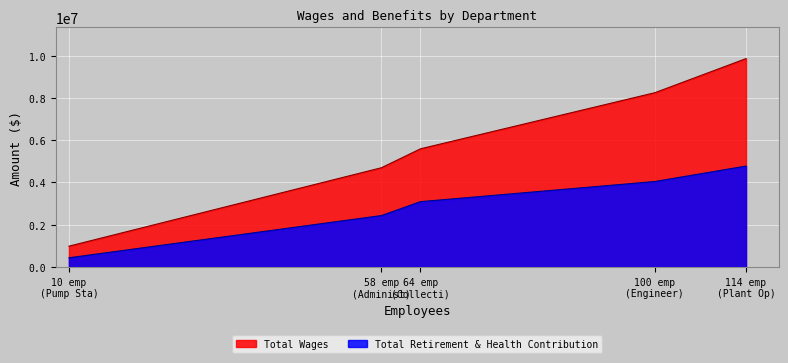

Where is Total Retirement & Health Contribution nearest to the value 2602725?

58 emp
(Administ)